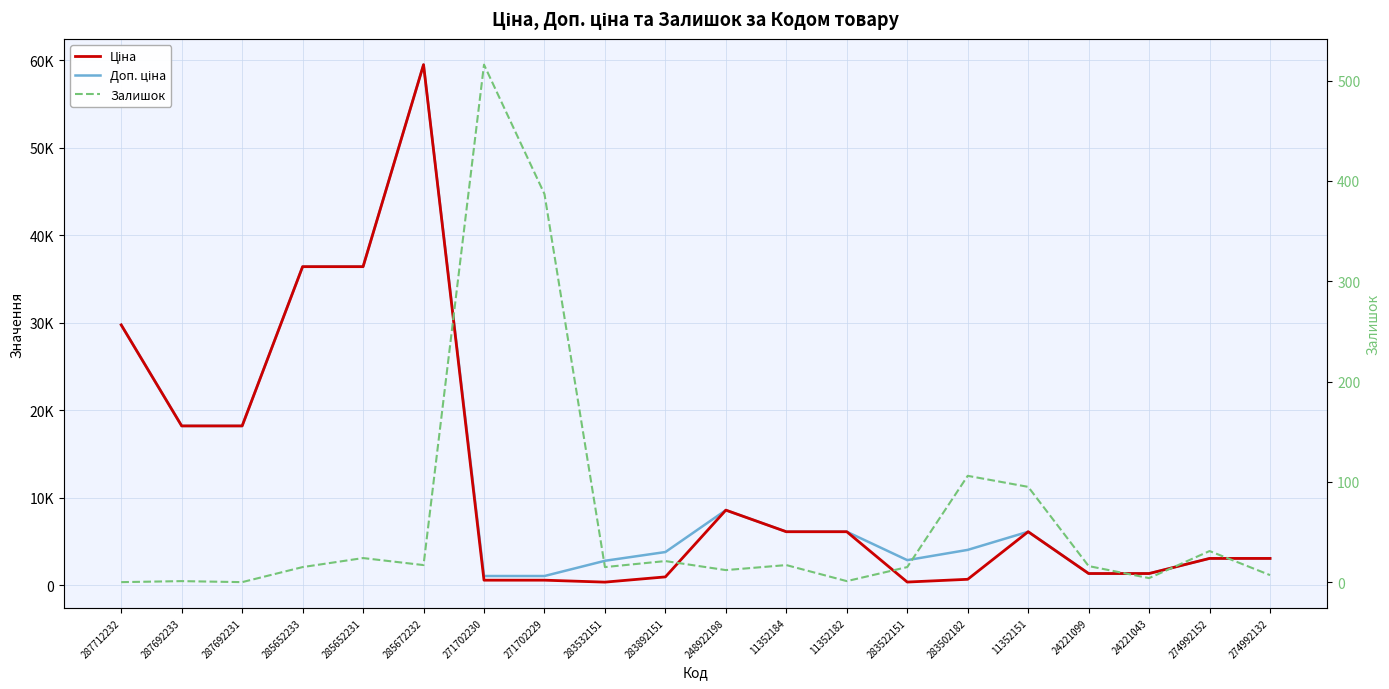

What are all the series names shown in the legend?

Ціна, Доп. ціна, Залишок